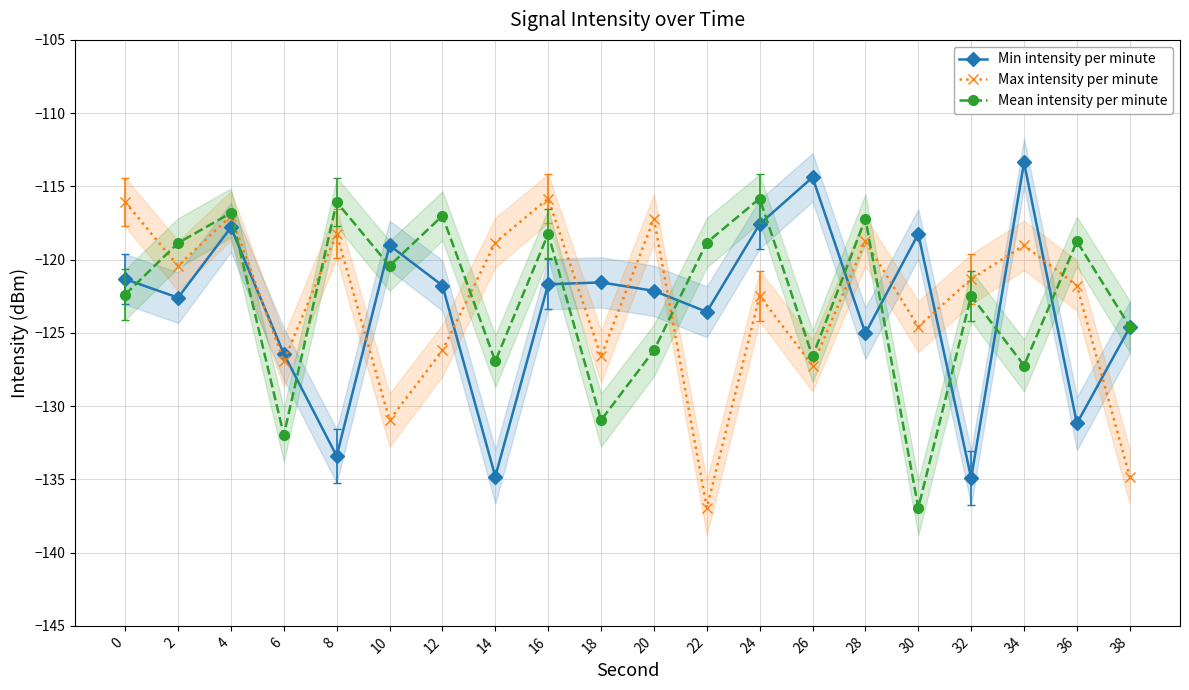

Reading right to left, extract all data points from this chart.

Min intensity per minute: 38=-124.6	36=-131.2	34=-113.4	32=-134.9	30=-118.2	28=-125.0	26=-114.4	24=-117.6	22=-123.6	20=-122.1	18=-121.6	16=-121.7	14=-134.8	12=-121.8	10=-119.0	8=-133.4	6=-126.4	4=-117.8	2=-122.6	0=-121.3
Max intensity per minute: 38=-134.8	36=-121.8	34=-119.0	32=-121.3	30=-124.6	28=-118.8	26=-127.2	24=-122.5	22=-136.9	20=-117.2	18=-126.6	16=-115.8	14=-118.8	12=-126.2	10=-131.0	8=-118.2	6=-126.9	4=-117.0	2=-120.4	0=-116.1
Mean intensity per minute: 38=-124.6	36=-118.8	34=-127.2	32=-122.5	30=-136.9	28=-117.2	26=-126.6	24=-115.8	22=-118.8	20=-126.2	18=-131.0	16=-118.2	14=-126.9	12=-117.0	10=-120.4	8=-116.1	6=-132.0	4=-116.8	2=-118.9	0=-122.4